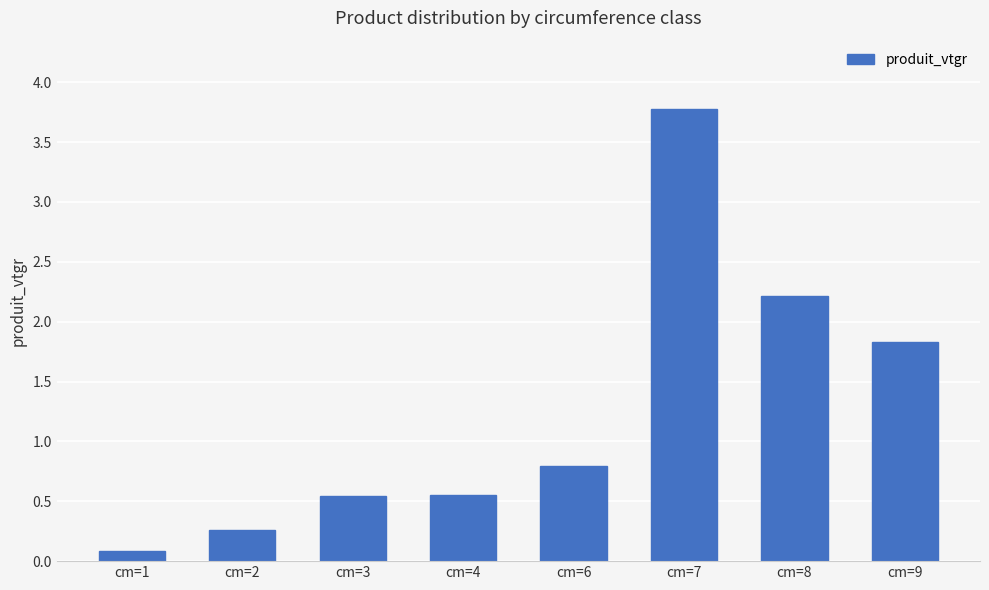

What is the approximate value at cm=8?

2.2